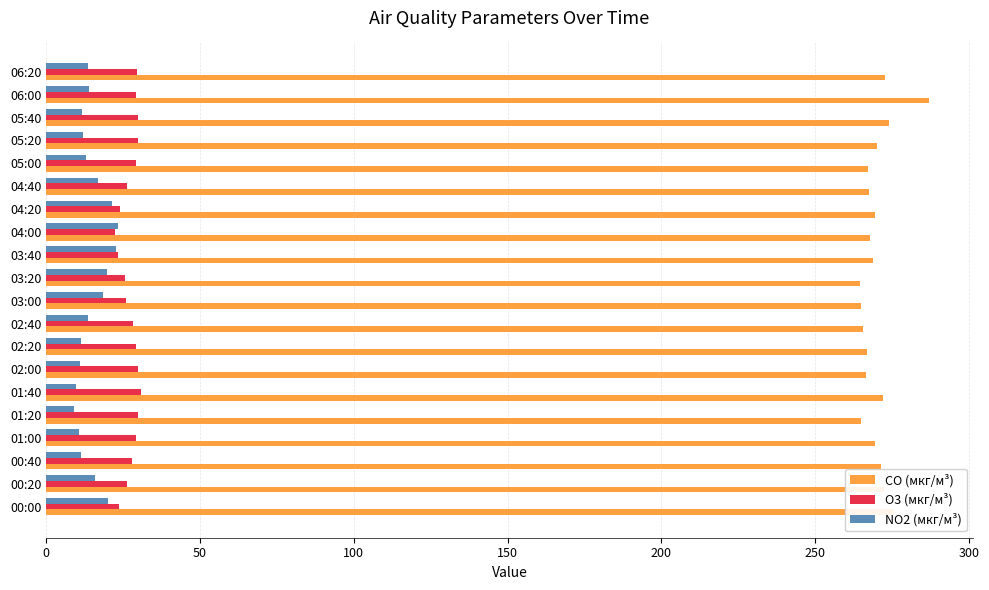

What is the lowest value of the CO (мкг/м³) series?

264.7